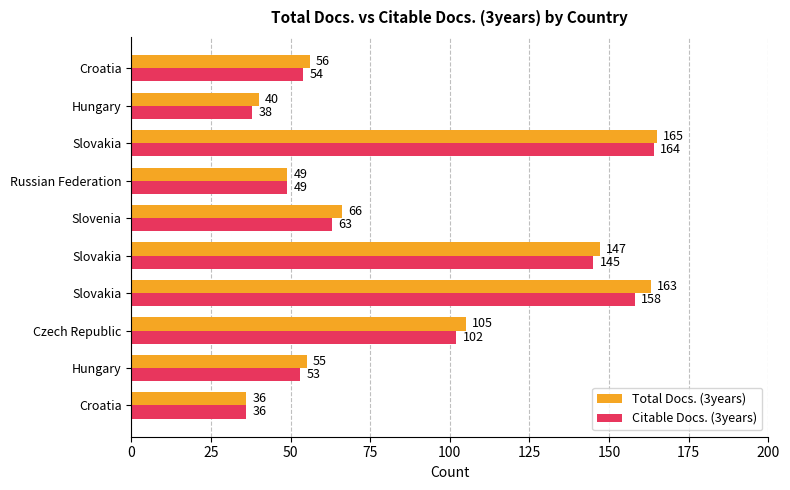

What are all the series names shown in the legend?

Total Docs. (3years), Citable Docs. (3years)